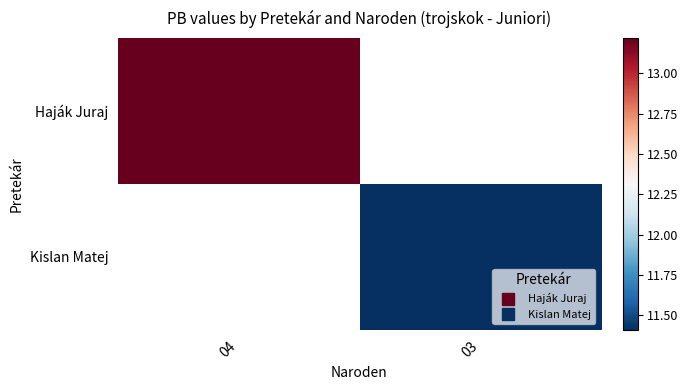

Is it true that Kislan Matej equals 11.4 at 03?

True